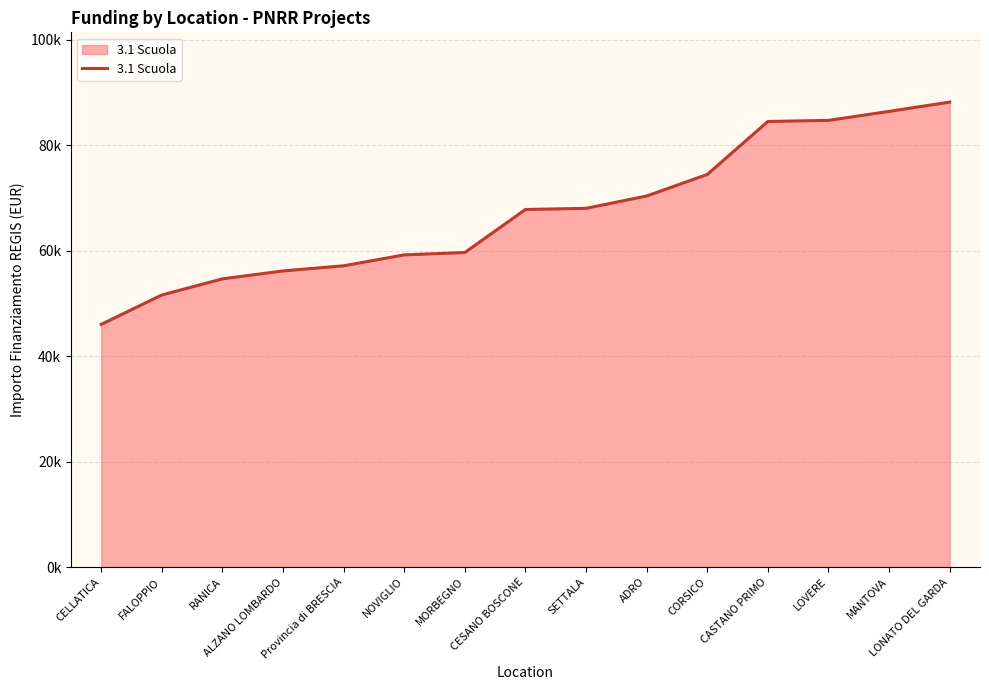

At which category does the chart reach its minimum across all series?

CELLATICA